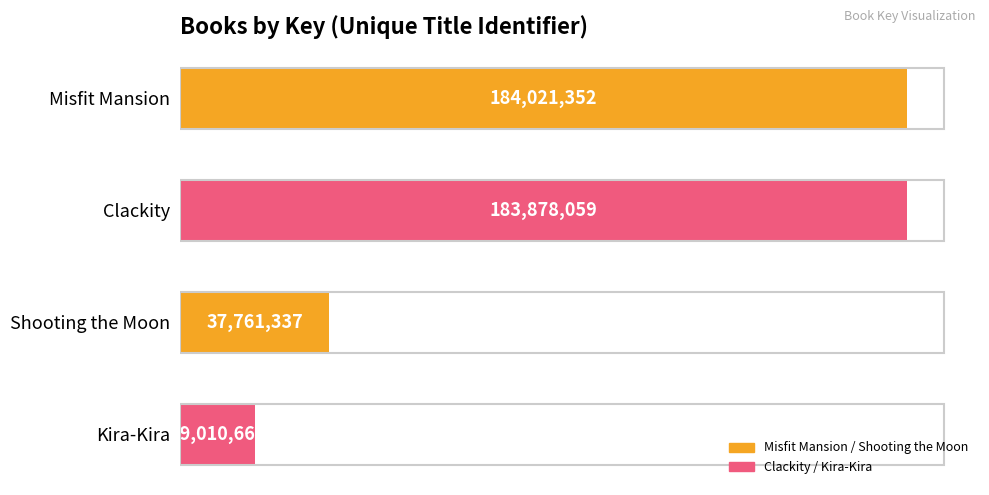

List the labels in order of value, smallest first.

Kira-Kira, Shooting the Moon, Clackity, Misfit Mansion